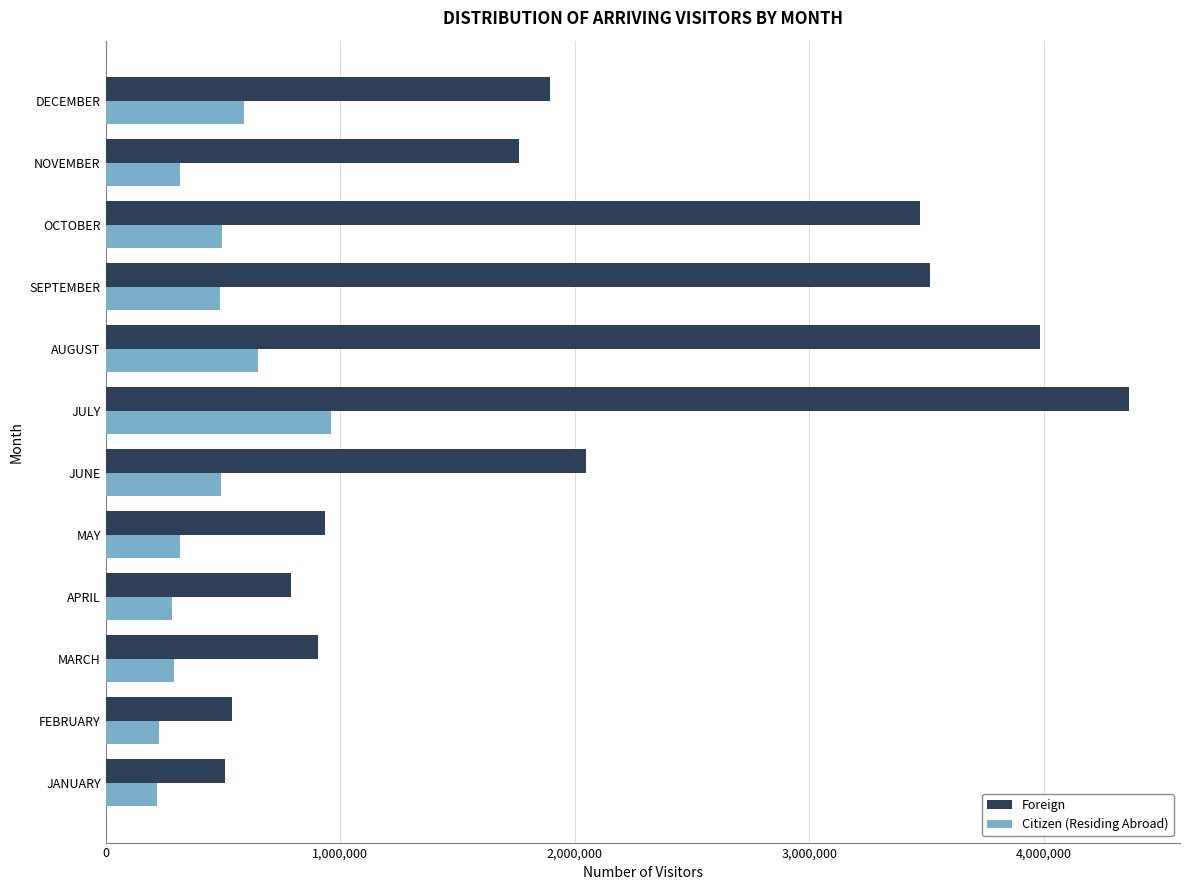

What is the difference between the second highest and second lowest values in the Foreign series?

3444192